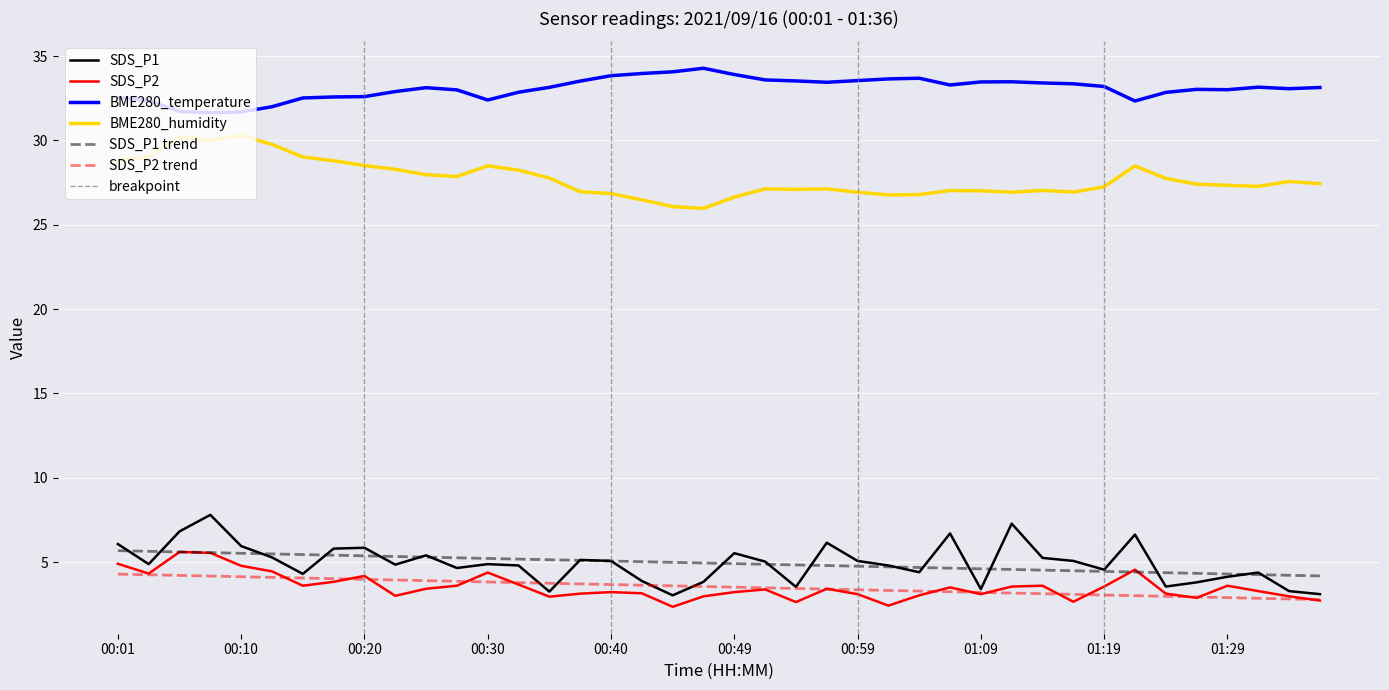

Is the value of BME280_temperature at 01:19 greater than the value of SDS_P2 at 01:04?

Yes